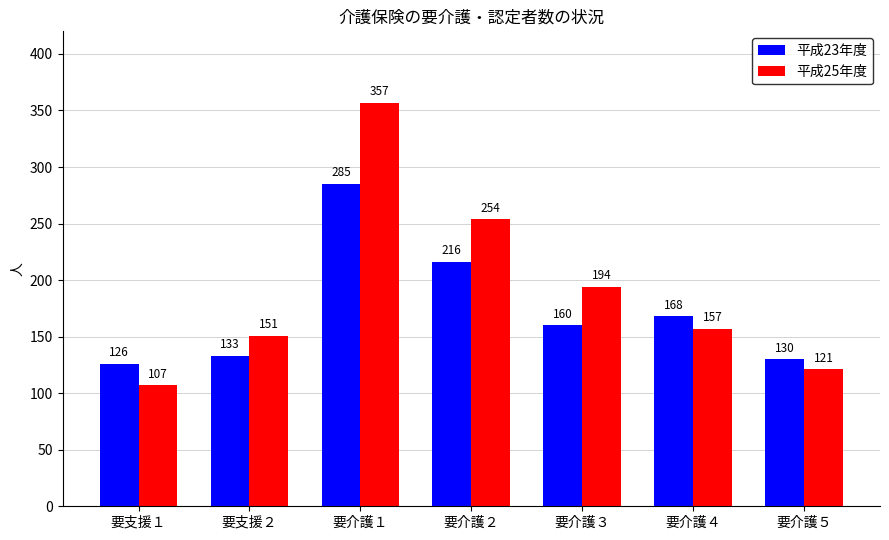

What is the difference between the maximum and minimum values in the 平成23年度 series?

159